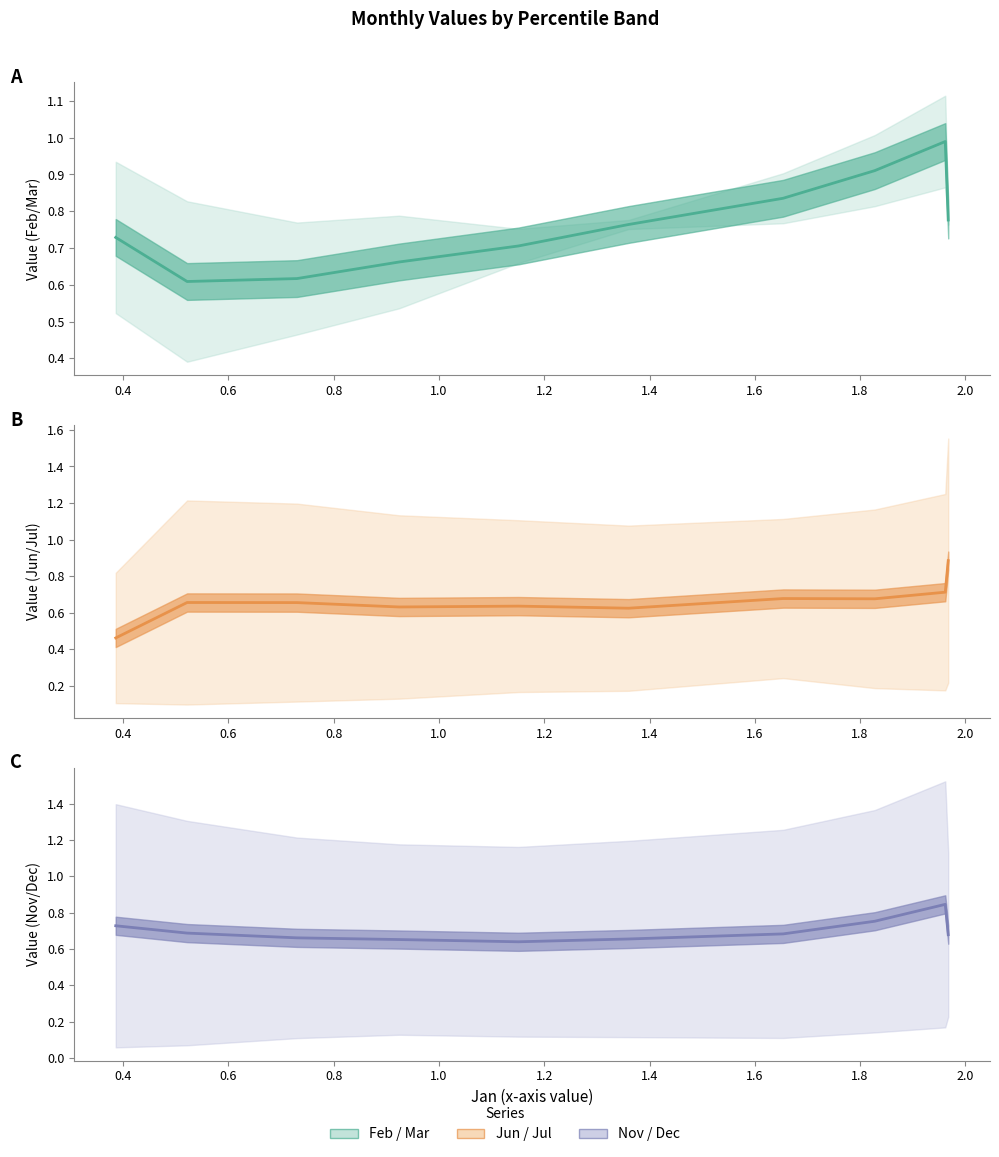

Which series changed the most between 0.8 and 1.8?

Group 1 (Feb/Mar) (mid)